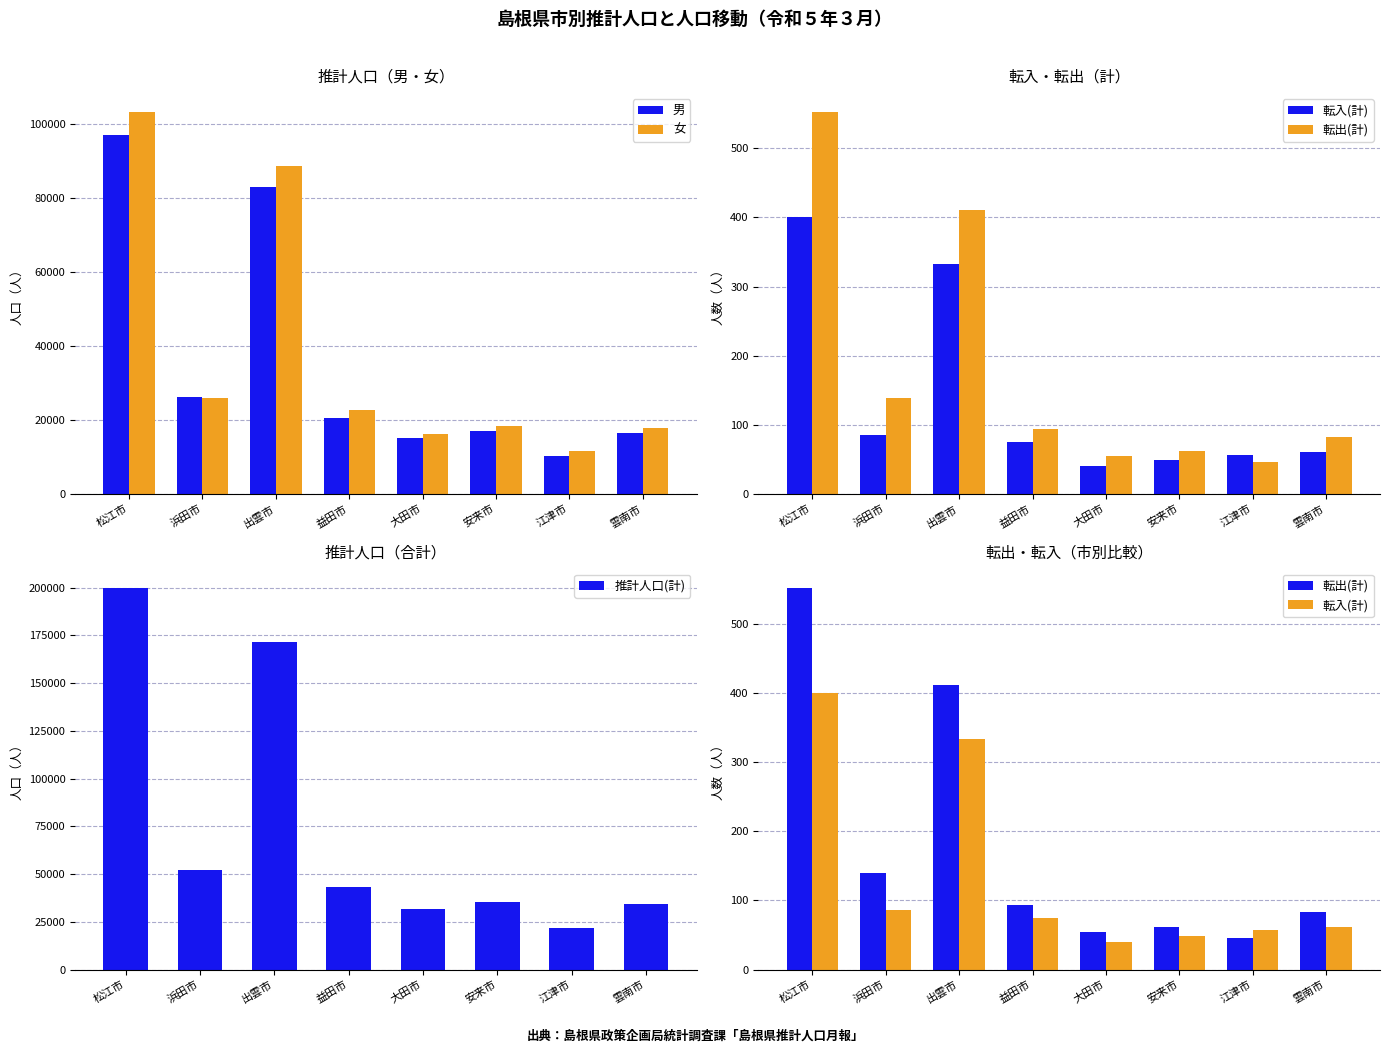

How many data points does each series have?

8